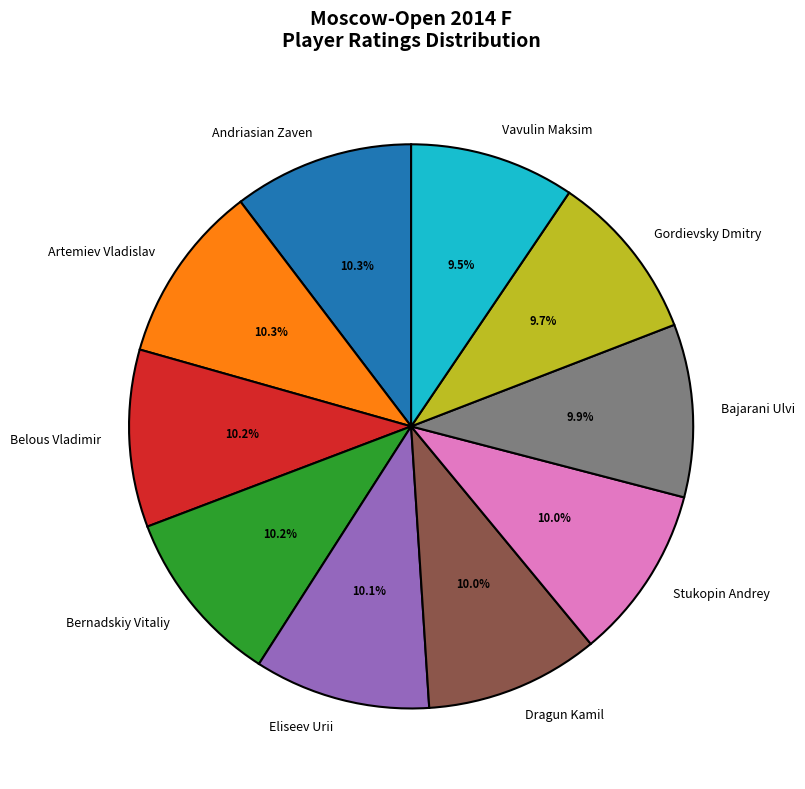

Does any single category account for the majority?

No